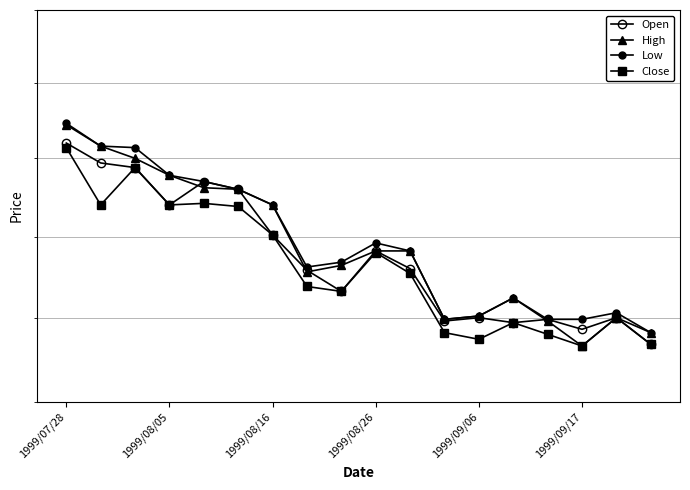

Is the value of High at 1999/08/05 greater than the value of Close at 1999/07/28?

No